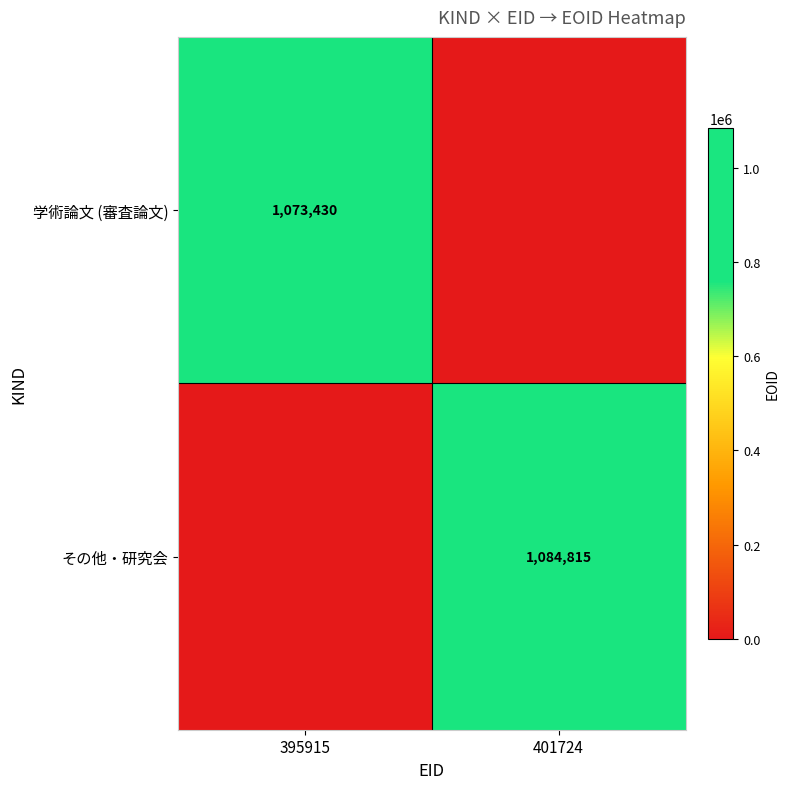

The その他・研究会 series shows 1084815 at 401724. True or false?

True